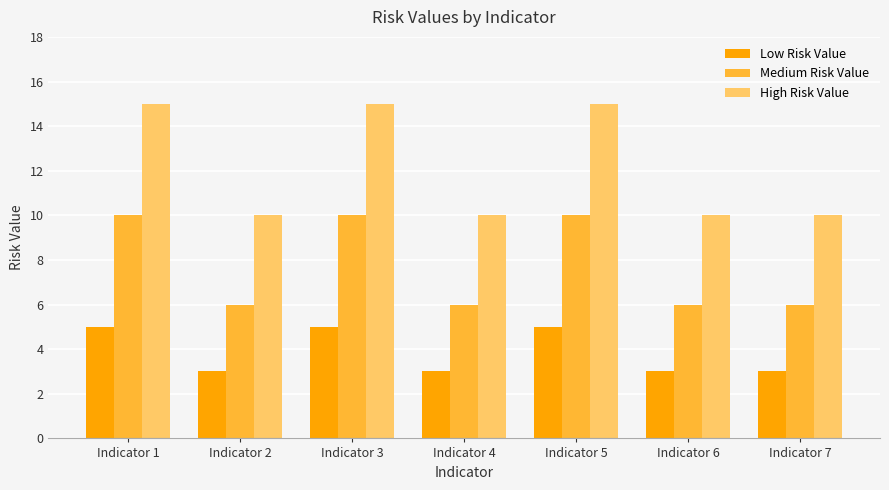

Is it true that High Risk Value equals 24 at Indicator 5?

False